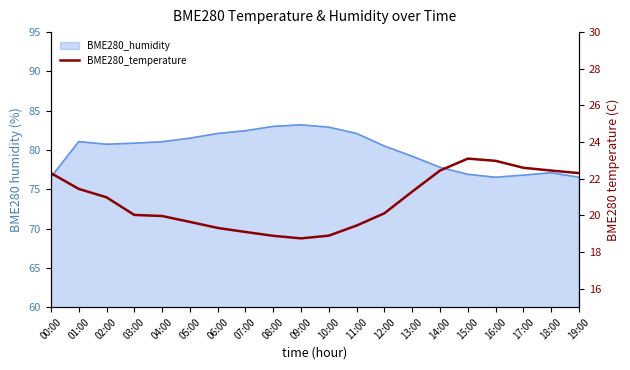

Reading left to right, extract all data points from this chart.

00:00=22.3	01:00=21.4	02:00=21.0	03:00=20.0	04:00=20.0	05:00=19.6	06:00=19.3	07:00=19.1	08:00=18.9	09:00=18.8	10:00=18.9	11:00=19.4	12:00=20.1	13:00=21.3	14:00=22.4	15:00=23.1	16:00=23.0	17:00=22.6	18:00=22.4	19:00=22.3